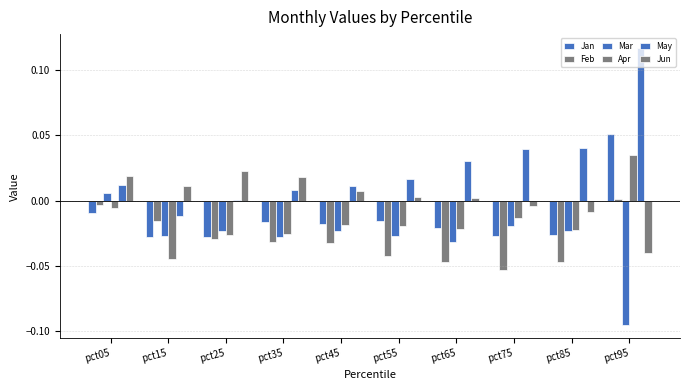

Count the number of categories in the chart.

10